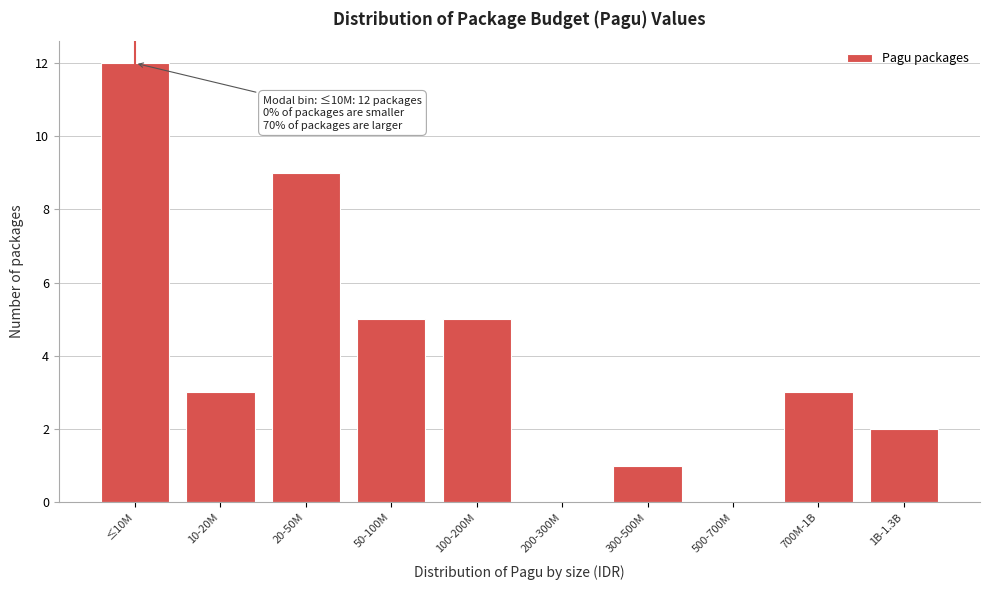

Reading left to right, list all the values displayed in this chart.

≤10M=12	10-20M=3	20-50M=9	50-100M=5	100-200M=5	200-300M=0	300-500M=1	500-700M=0	700M-1B=3	1B-1.3B=2